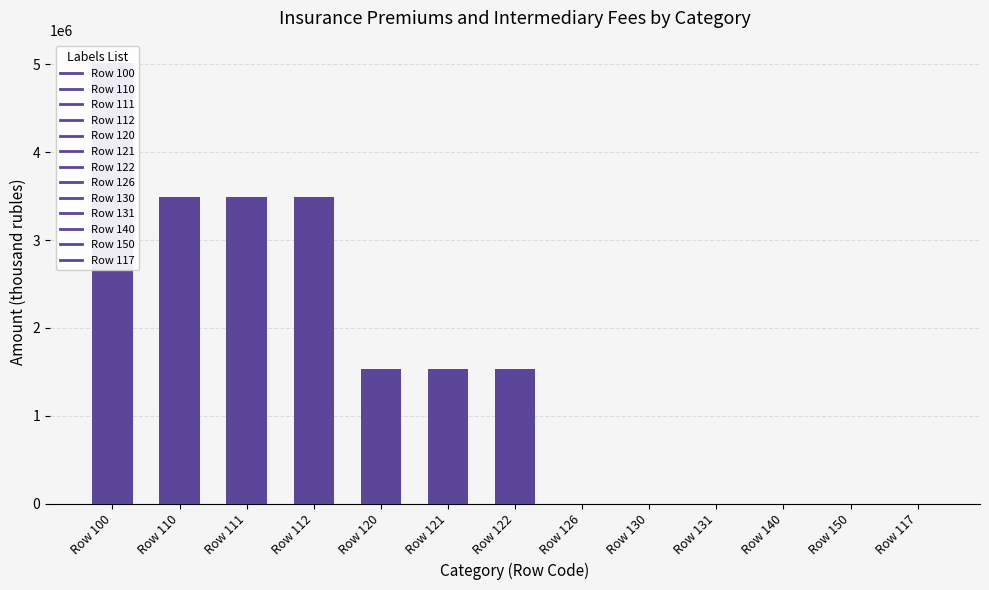

Which category has the lowest value across all series?

Row 126